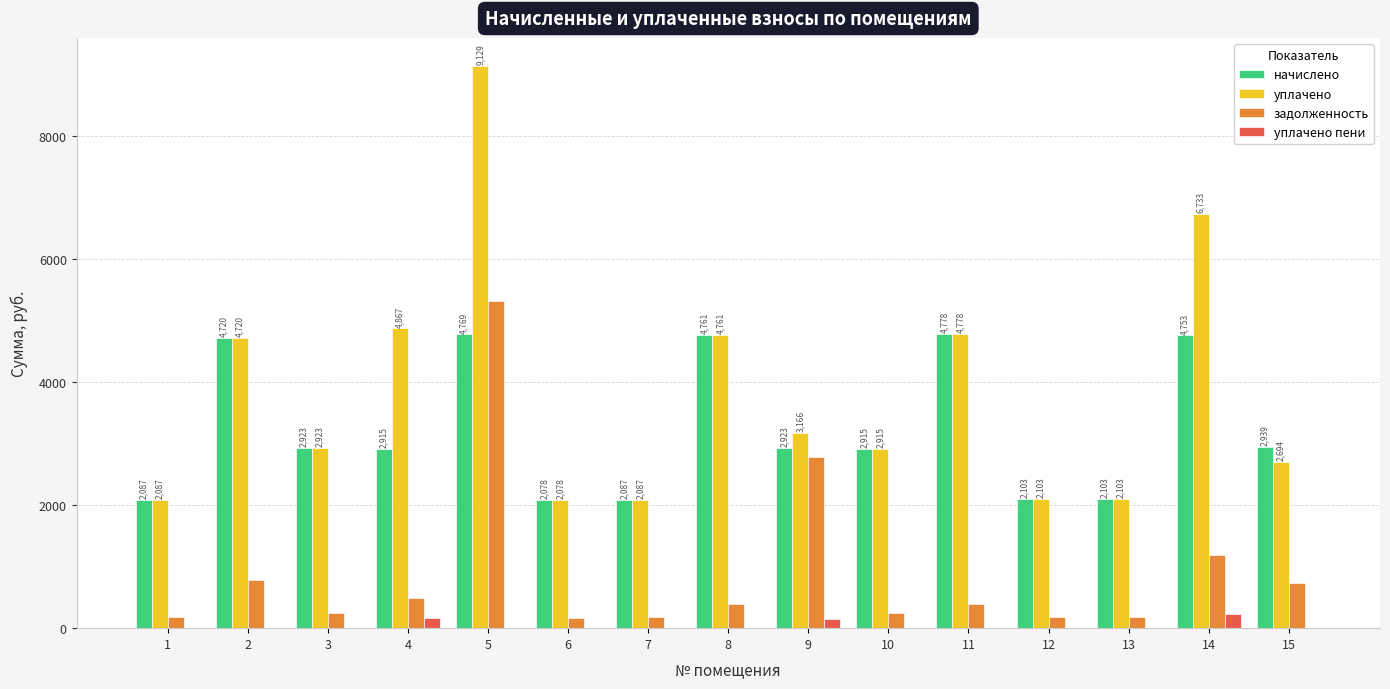

Which series has the widest spread of values?

уплачено